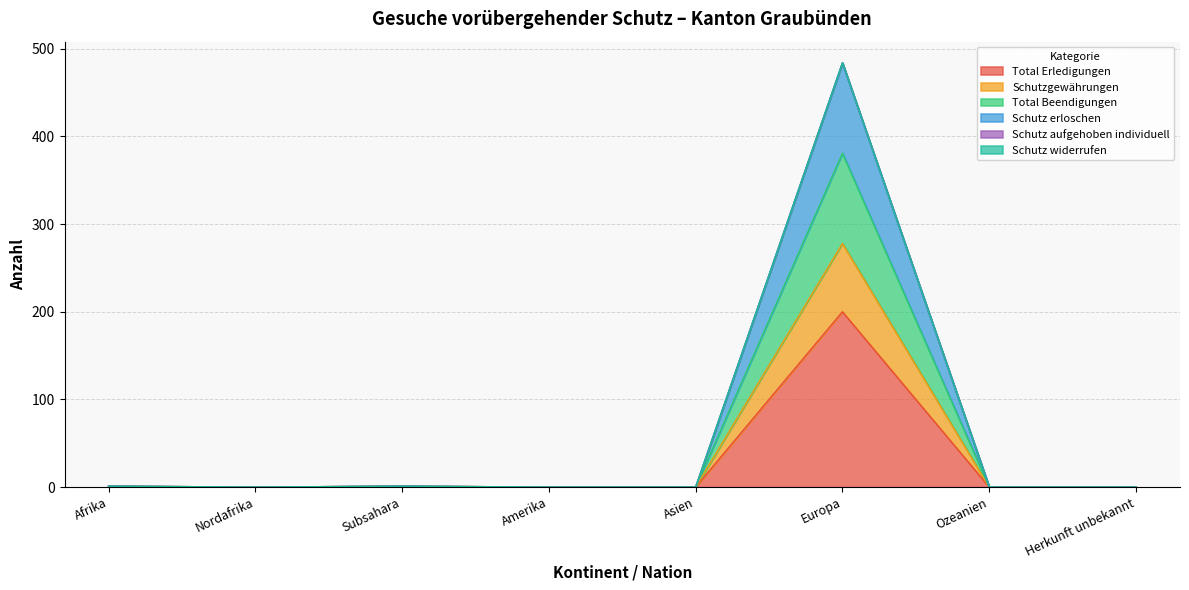

List the labels in order of Total Beendigungen value, largest first.

Europa, Afrika, Subsahara, Nordafrika, Amerika, Asien, Ozeanien, Herkunft unbekannt